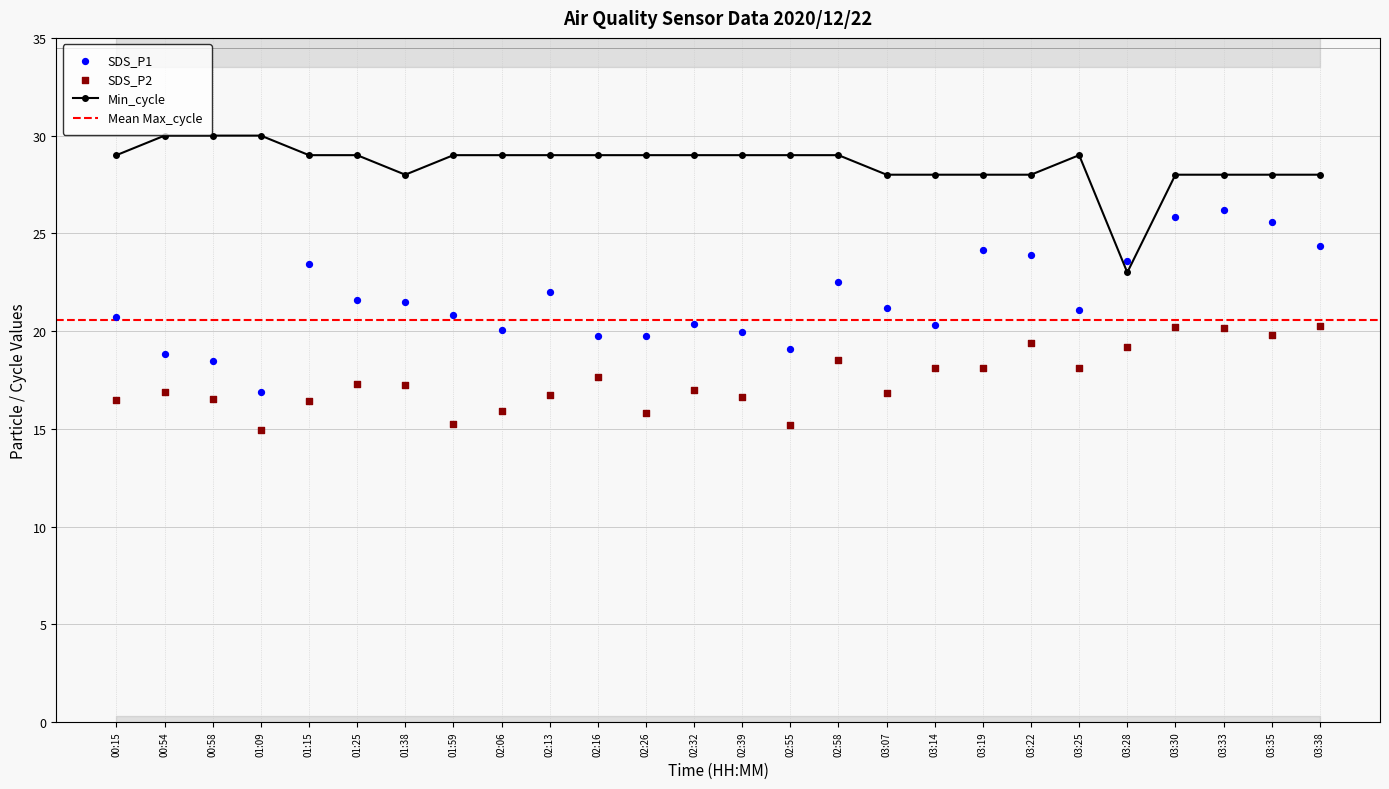

What is the total value across all series at 02:55?

63.3